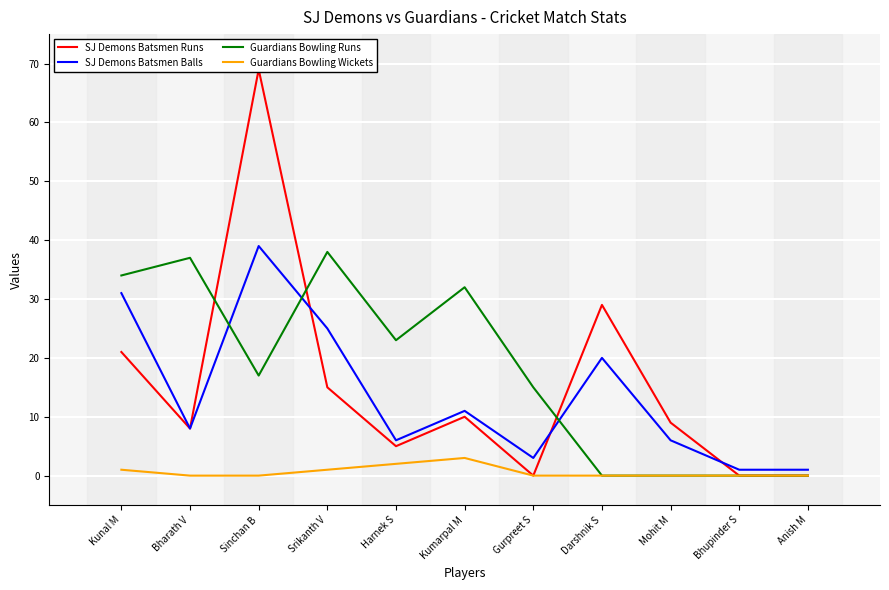

Rank the series at Gurpreet S from highest to lowest value.

Guardians Bowling Runs, SJ Demons Batsmen Balls, SJ Demons Batsmen Runs, Guardians Bowling Wickets